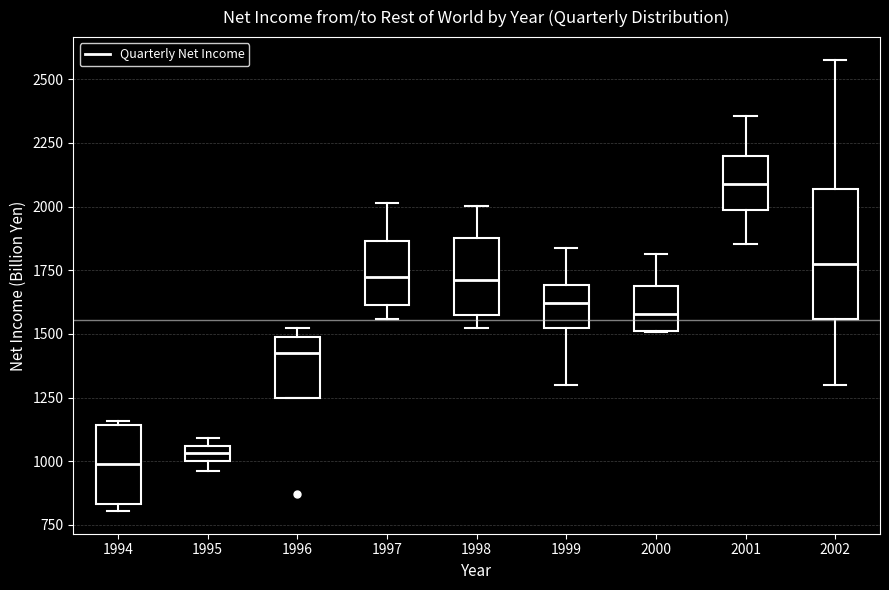

Which box is the tallest, from its lower edge to its upper edge?

2002